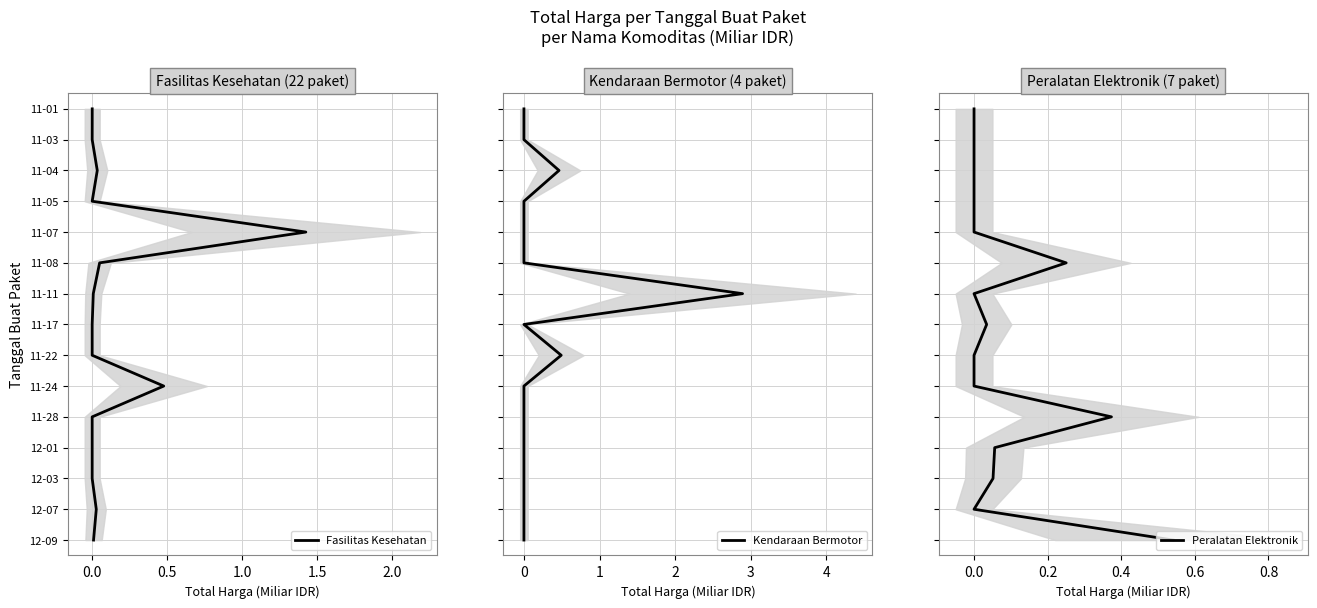

Which series has the largest range (max minus min)?

Fasilitas Kesehatan